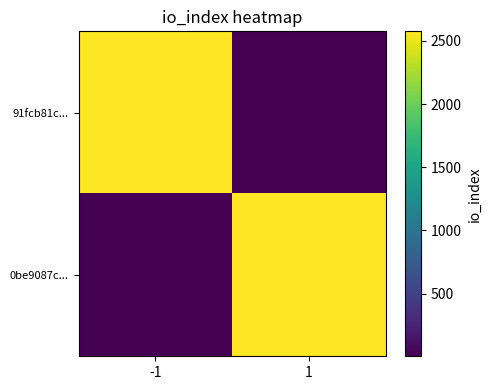

Reading left to right, list all the values displayed in this chart.

91fcb81c...: -1=2575	1=4
0be9087c...: -1=4	1=2575